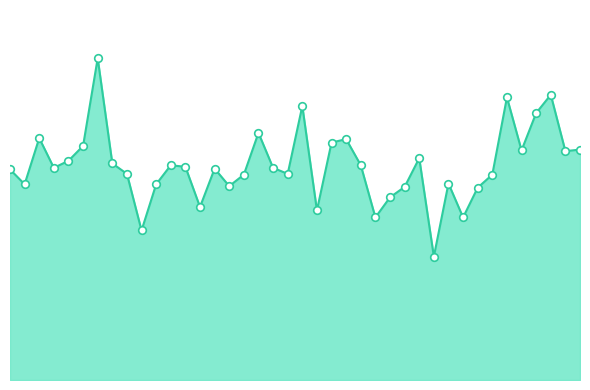

Does the chart have visible grid lines?

No